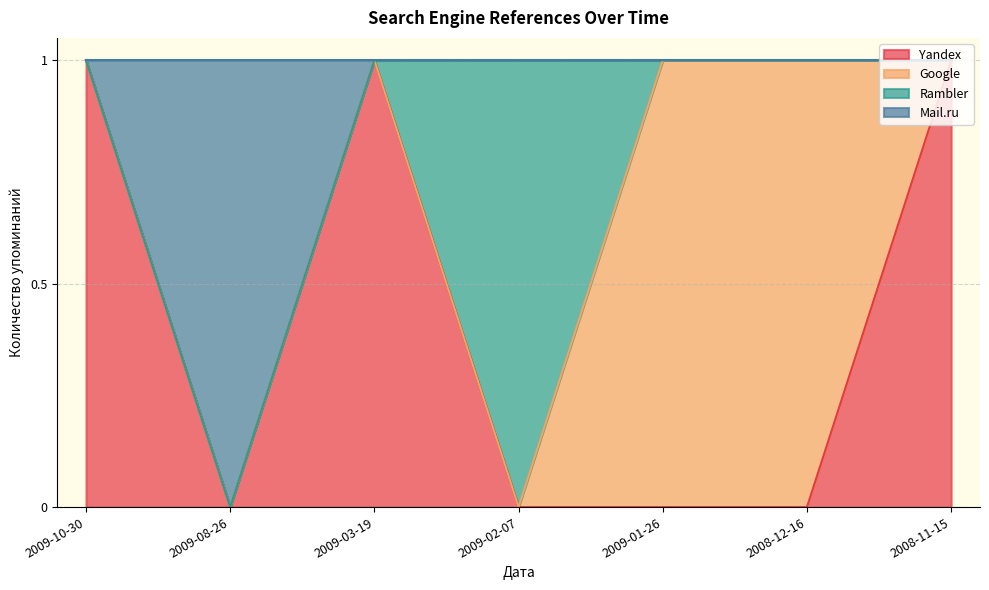

The value of Yandex at 2008-11-15 is 1. True or false?

True